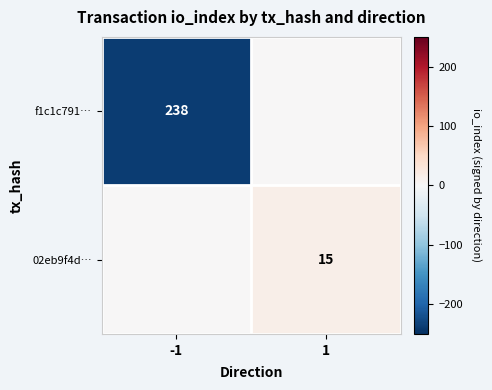

True or false: f1c1c791… has a value of 345 at -1.

False